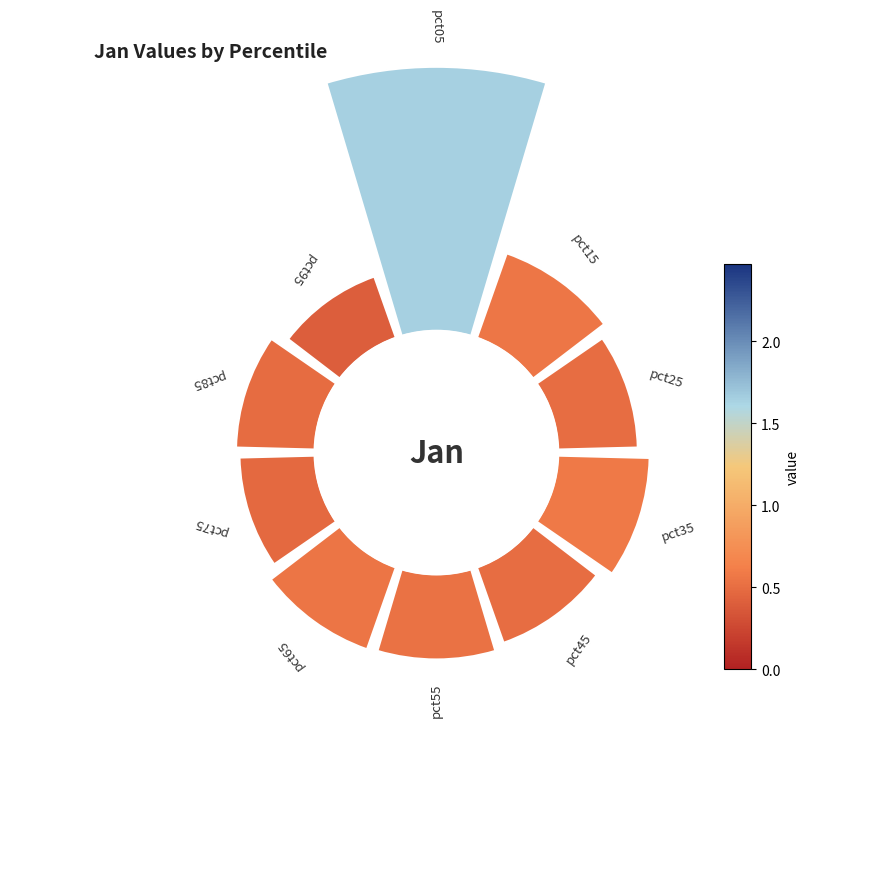

To the nearest percent, what is the difference between the 45° and 0° slice percentages?

18%